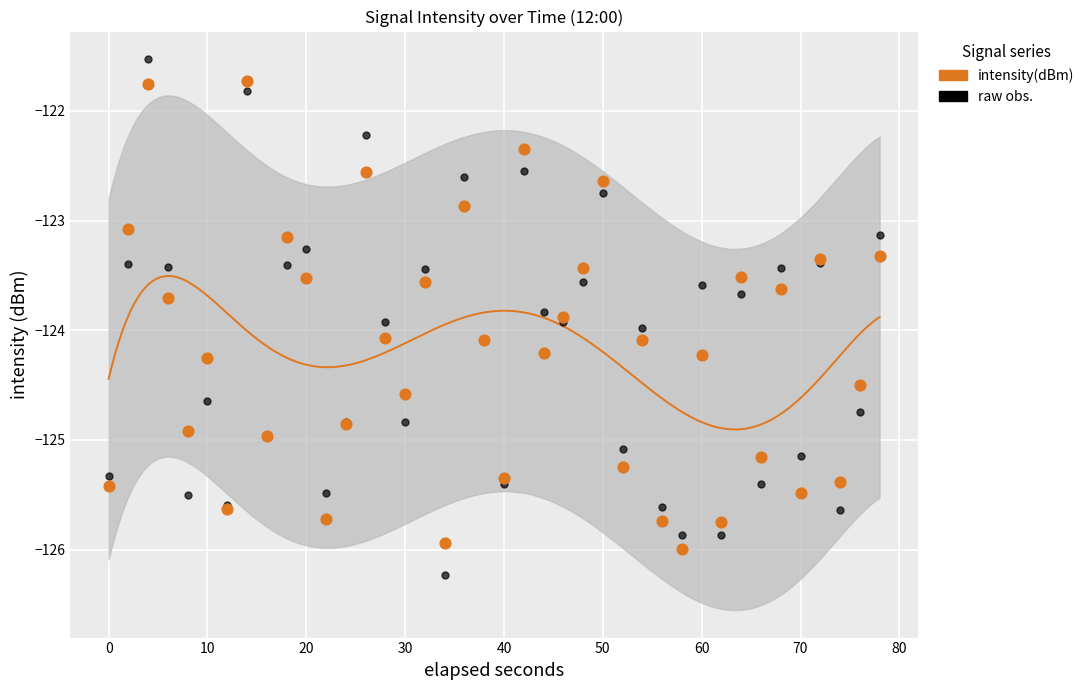

Which series has the widest spread of Y values?

raw obs.